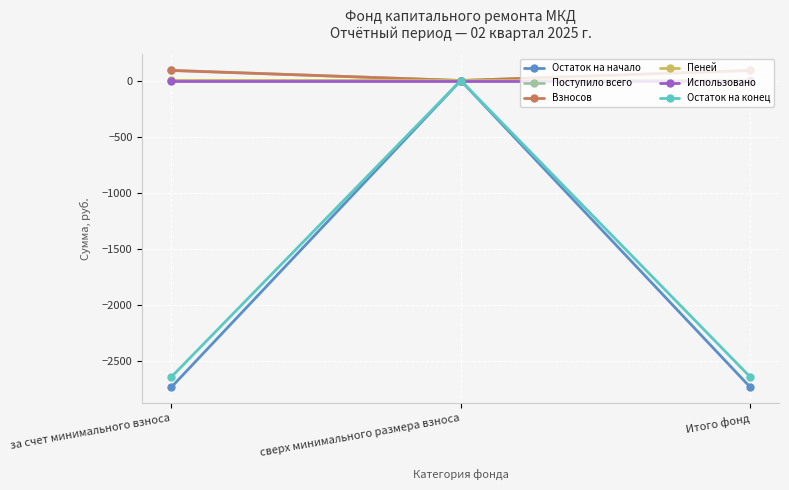

At which label does Остаток на конец reach its peak?

сверх минимального размера взноса